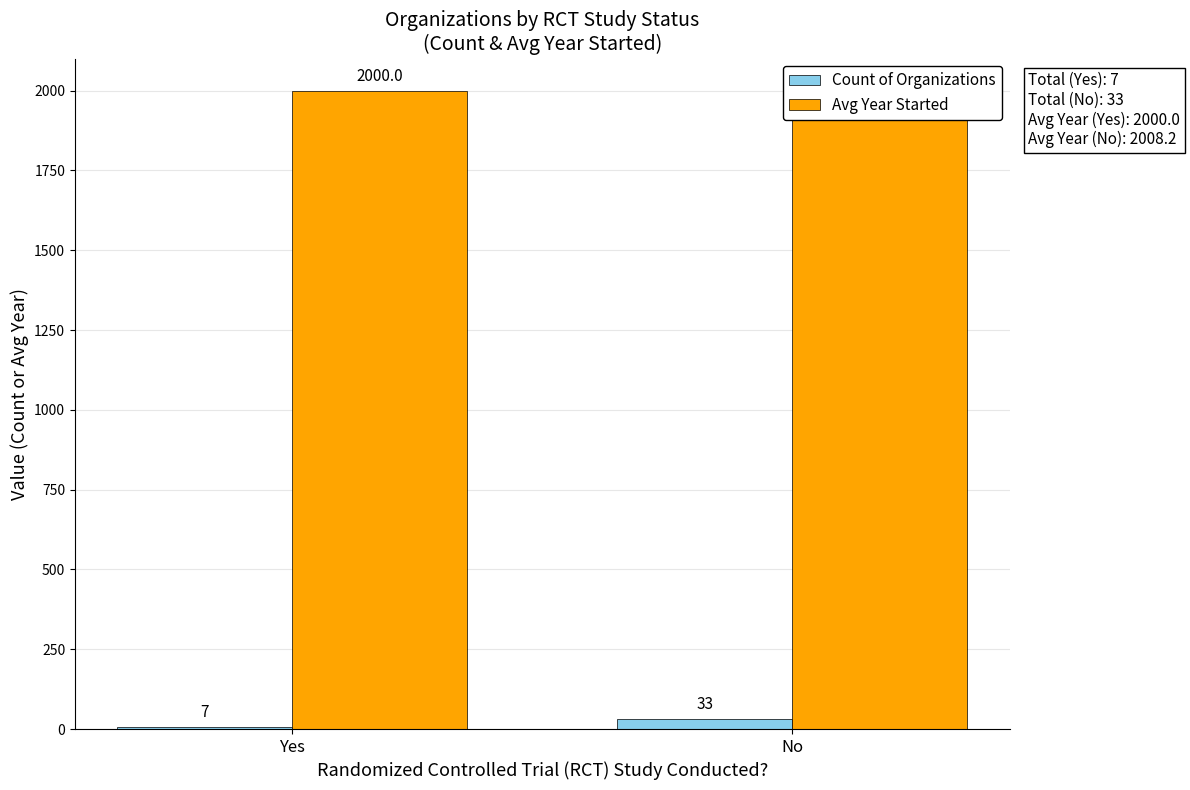

Which category has the lowest value in the Count of Organizations series?

Yes